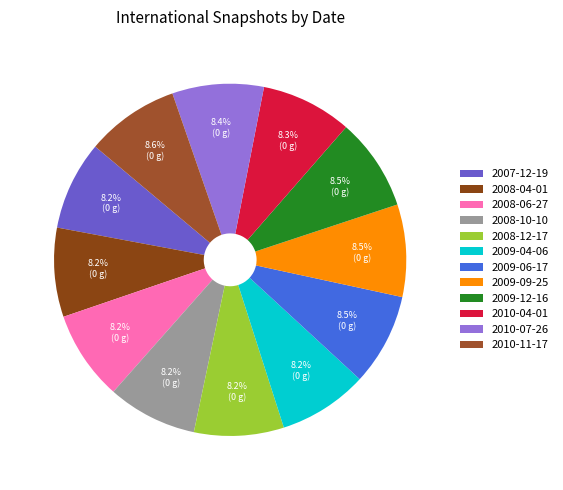

Rank the categories by value from highest to lowest.

2010-11-17, 2009-12-16, 2009-09-25, 2009-06-17, 2010-07-26, 2010-04-01, 2008-12-17, 2008-06-27, 2008-10-10, 2009-04-06, 2007-12-19, 2008-04-01